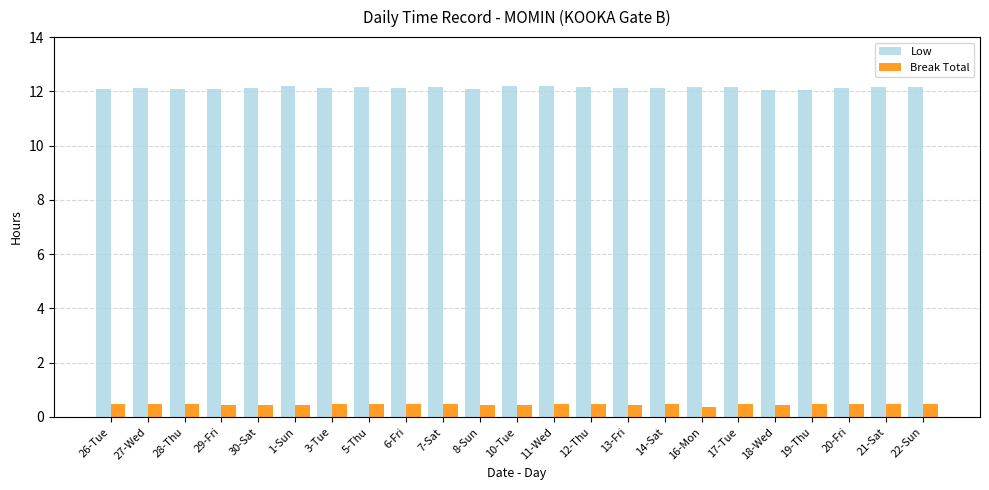

Which series has the largest total across all categories?

Low